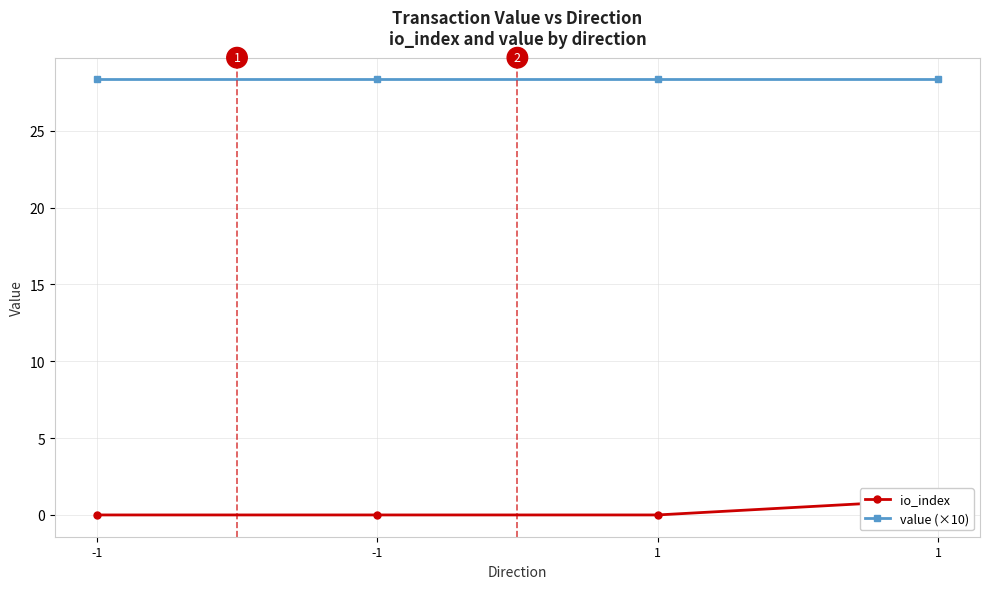

True or false: value (×10) has more than 0 points higher than both neighbors.

False